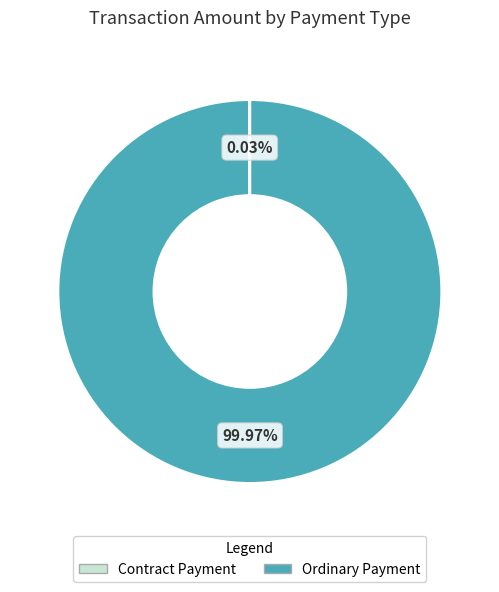

What percentage is the Ordinary Payment slice, to the nearest percent?

100%